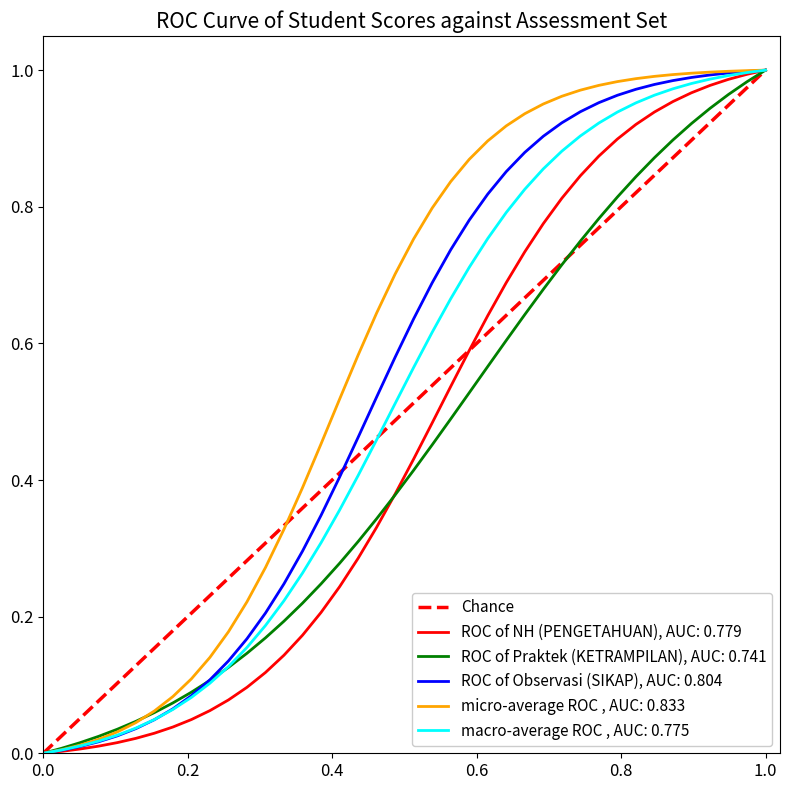

Is it true that macro-average ROC , AUC: 0.775 equals 0.4 at 1.0?

False